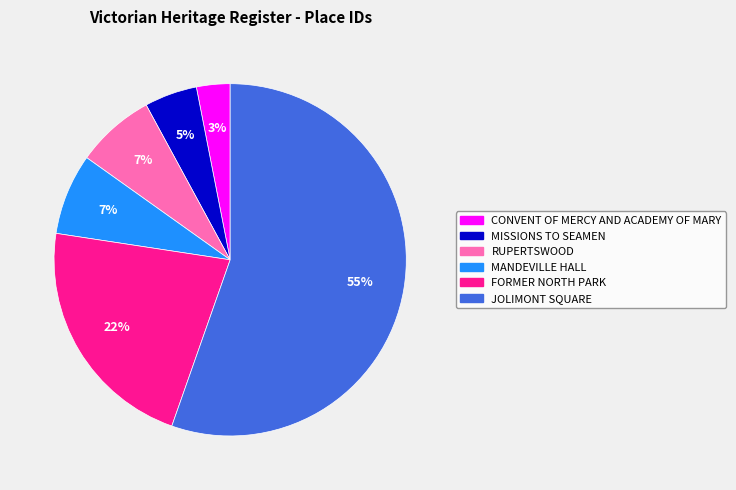

True or false: JOLIMONT SQUARE accounts for 55% of the total.

True